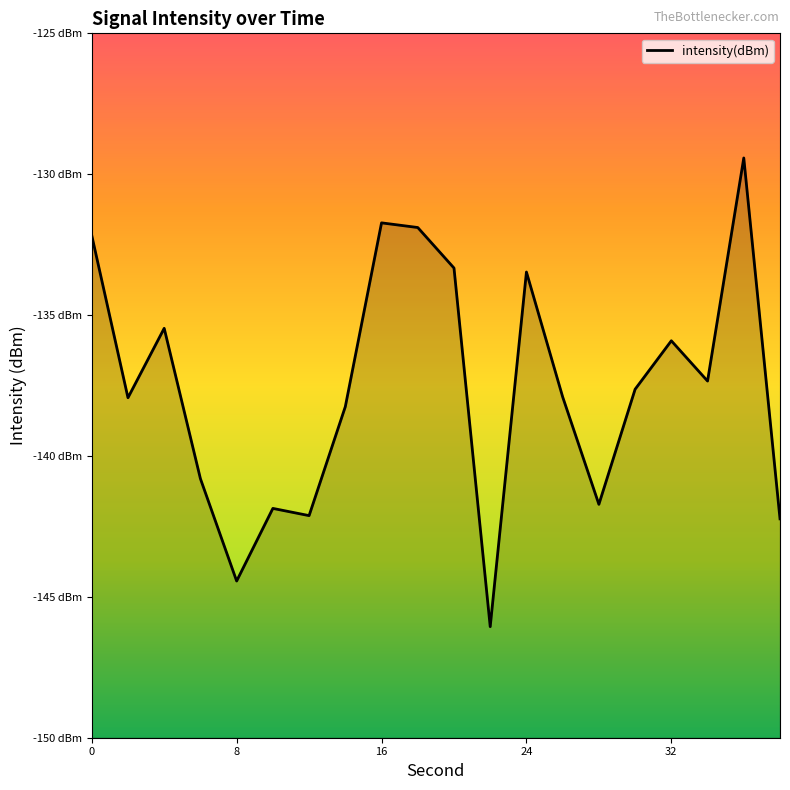

What is the value of the 19th point from the left?

-129.4